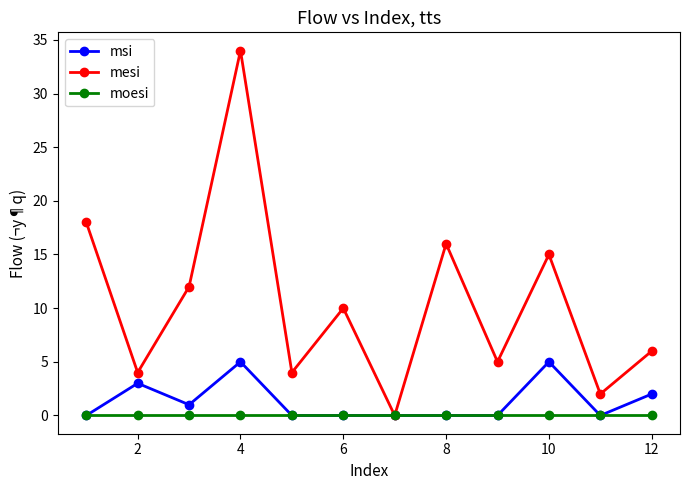

How many interior local valleys does the mesi series have?

5